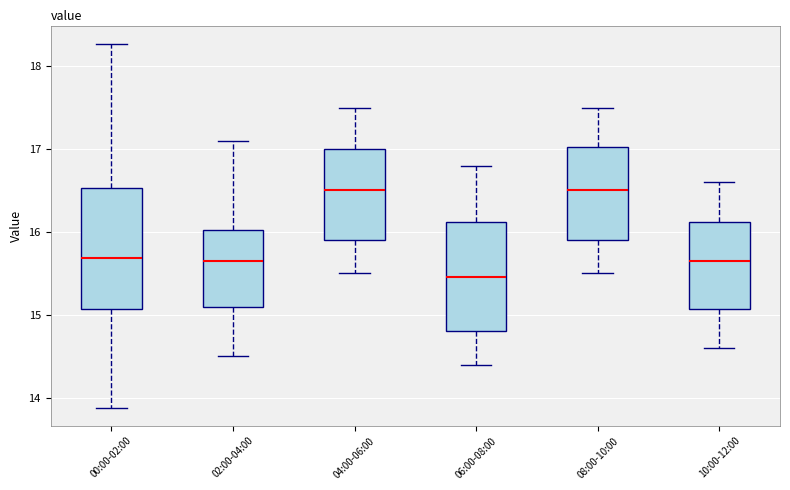

Reading left to right, read every box against the y-axis: the position of its median line, the range the box covers, and the ends of its whiskers. The values are not printed on the chart, so give them approximately, as read against the axis.

00:00-02:00: median 15.7, box 15.1 to 16.5, whiskers 13.9 to 18.3
02:00-04:00: median 15.7, box 15.1 to 16.0, whiskers 14.5 to 17.1
04:00-06:00: median 16.5, box 15.9 to 17.0, whiskers 15.5 to 17.5
06:00-08:00: median 15.5, box 14.8 to 16.1, whiskers 14.4 to 16.8
08:00-10:00: median 16.5, box 15.9 to 17.0, whiskers 15.5 to 17.5
10:00-12:00: median 15.7, box 15.1 to 16.1, whiskers 14.6 to 16.6